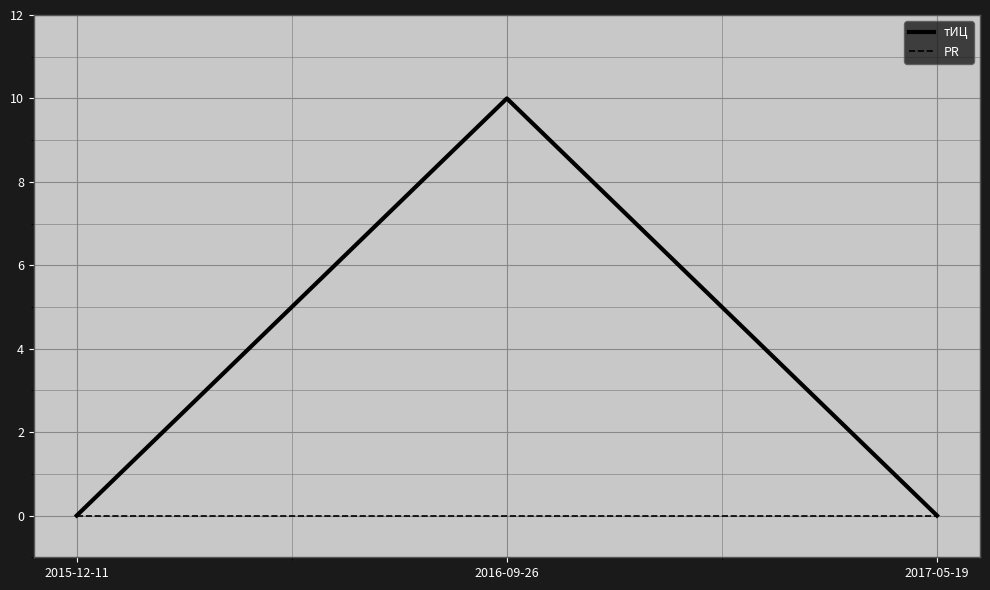

Is it true that тИЦ equals 0 at 2017-05-19?

True